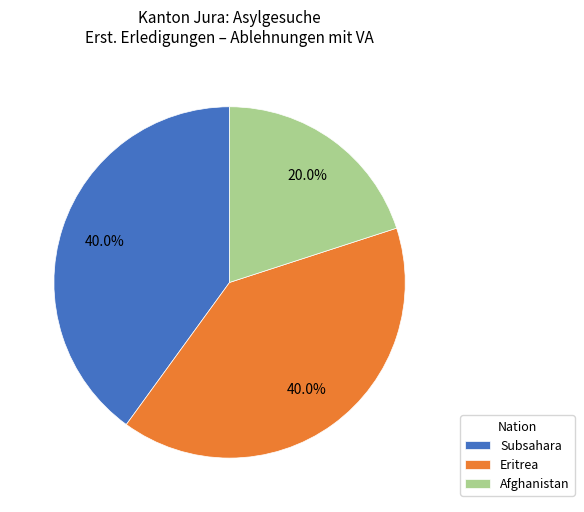

Approximately how many times larger is the value at Subsahara compared to Eritrea?

1.0